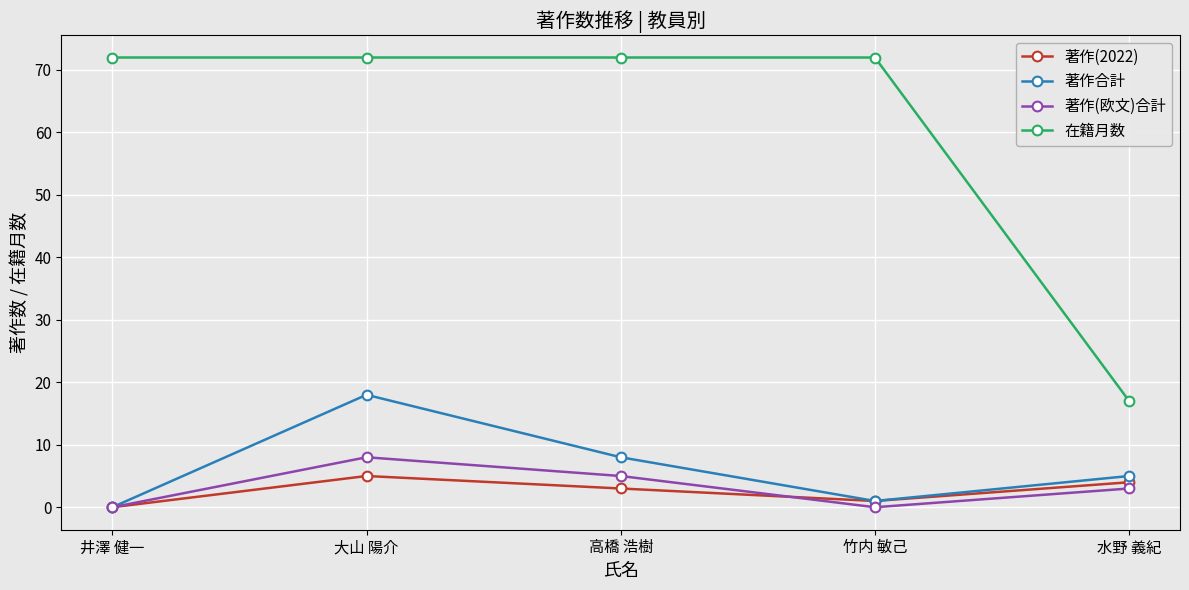

What is the spread (max minus min) of values at 井澤 健一?

72